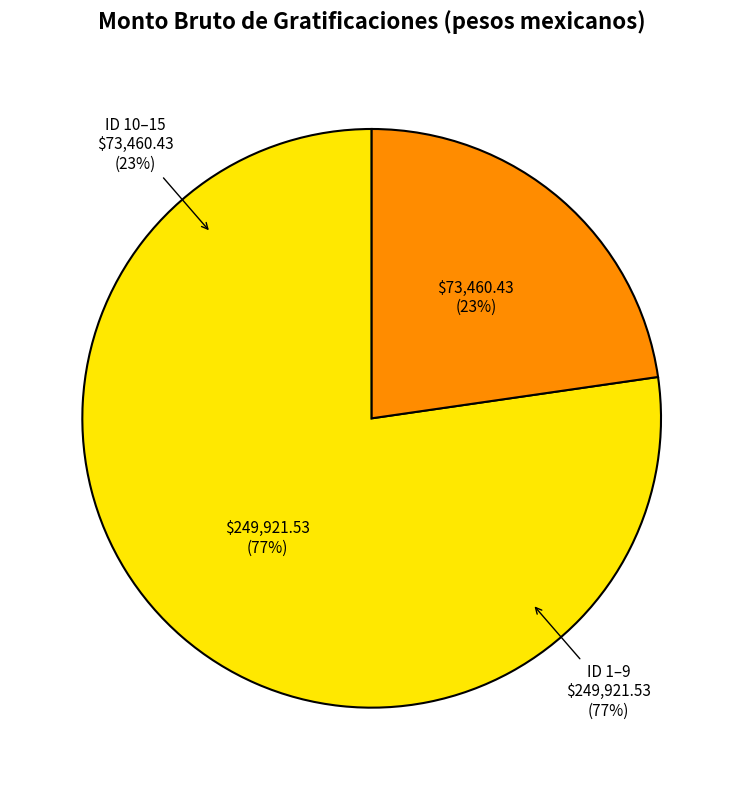

Is the sum of 13 and 15 greater than half?

No